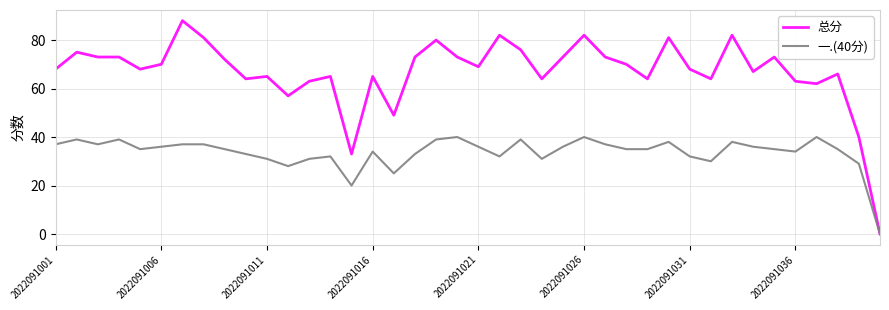

Rank the series by their maximum value, from lowest to highest.

一.(40分), 总分